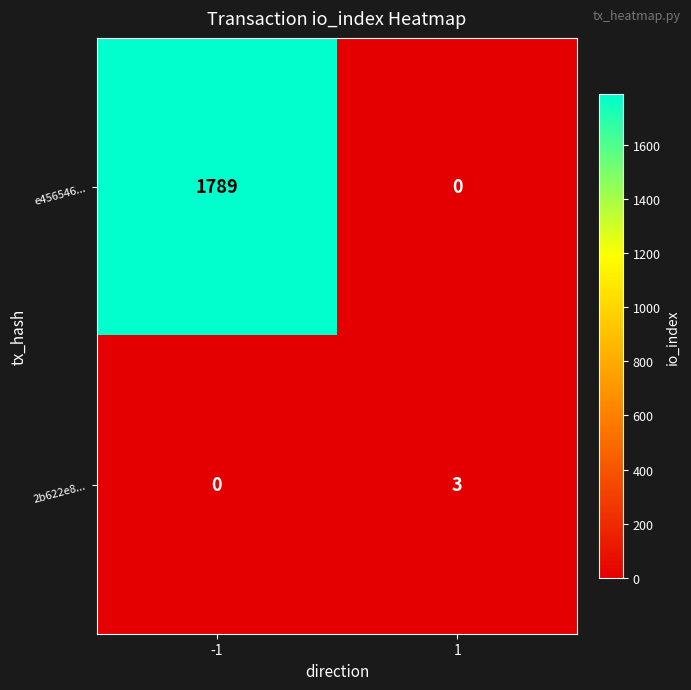

What is the sum of the 2b622e8... values at -1 and 1?

3